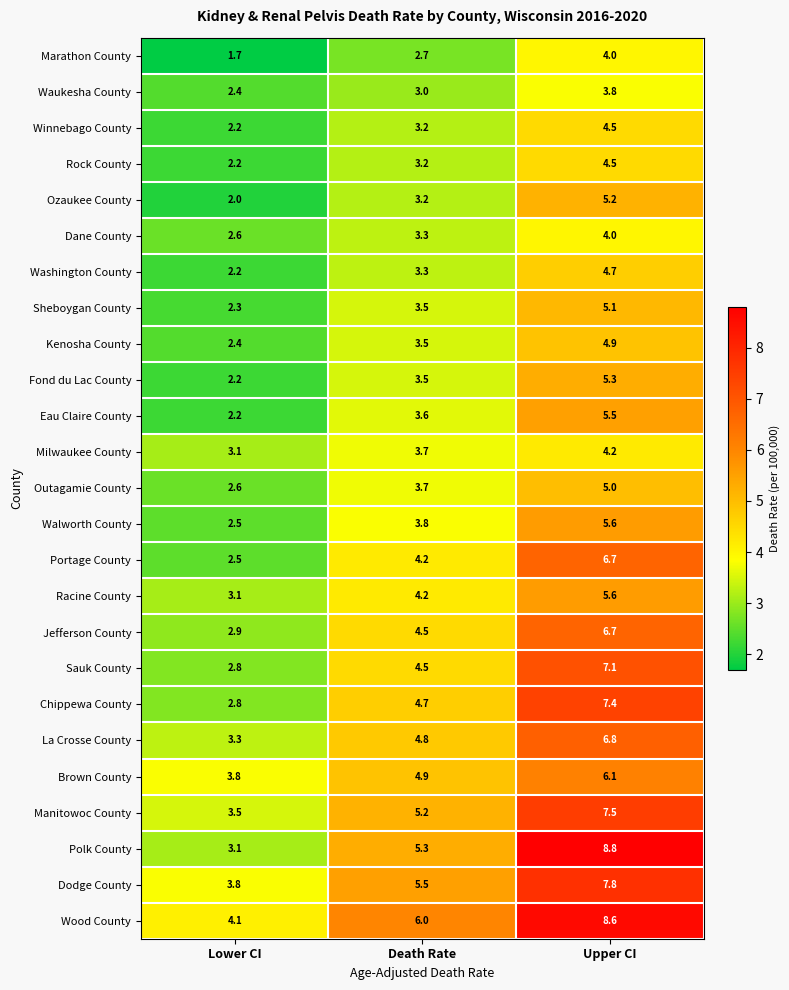

What is the minimum value shown in the chart?

1.7